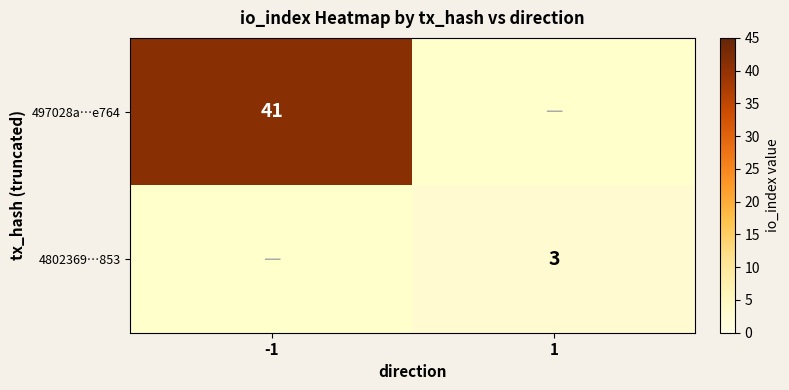

Is it true that 4802369…853 equals 5 at 1?

False